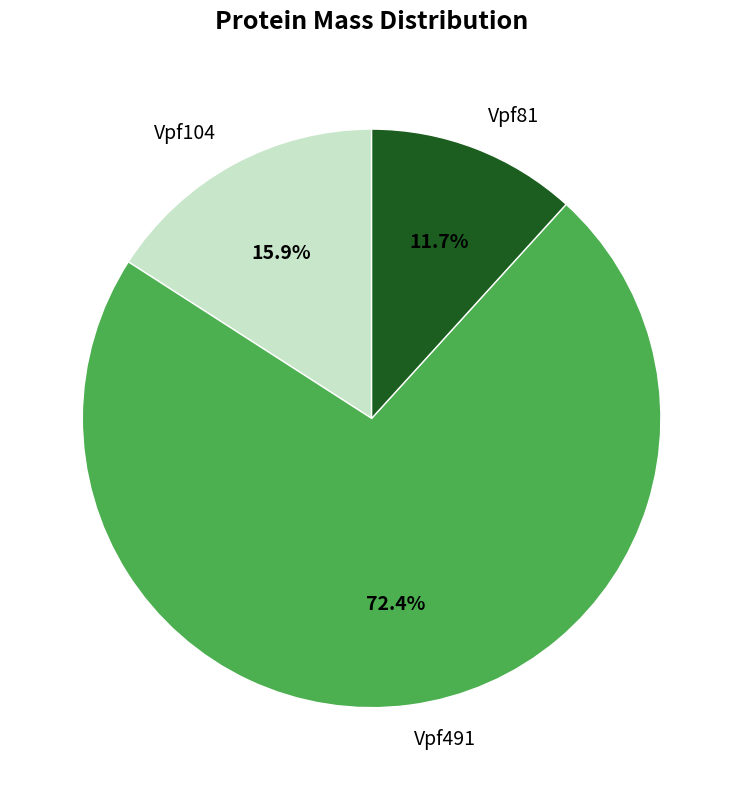

To the nearest percent, what is the average slice percentage?

33%